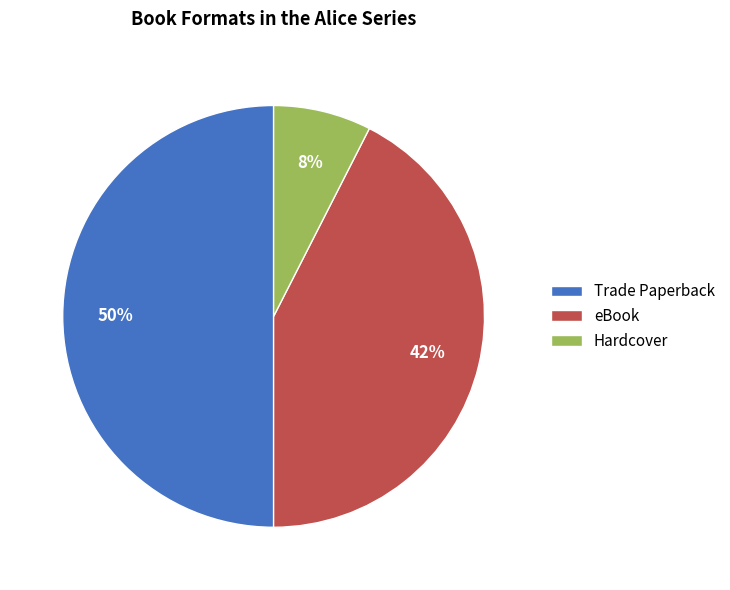

The eBook slice represents 48% of the pie. True or false?

False